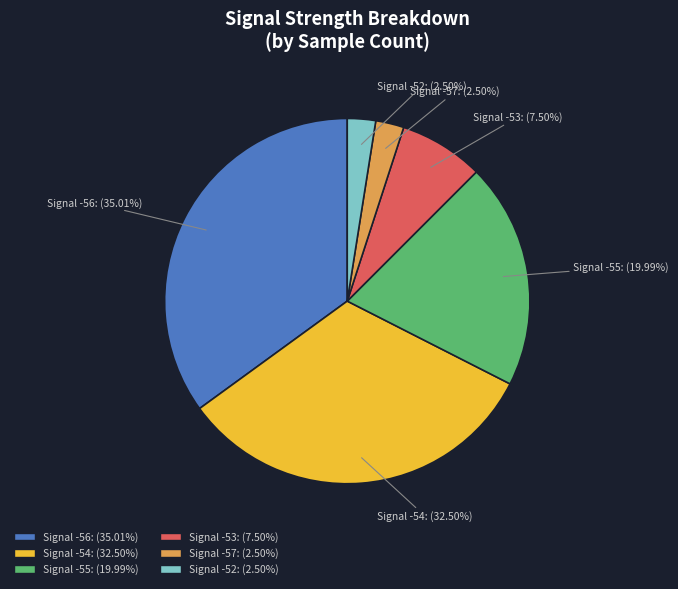

How many segments does this pie chart have?

6